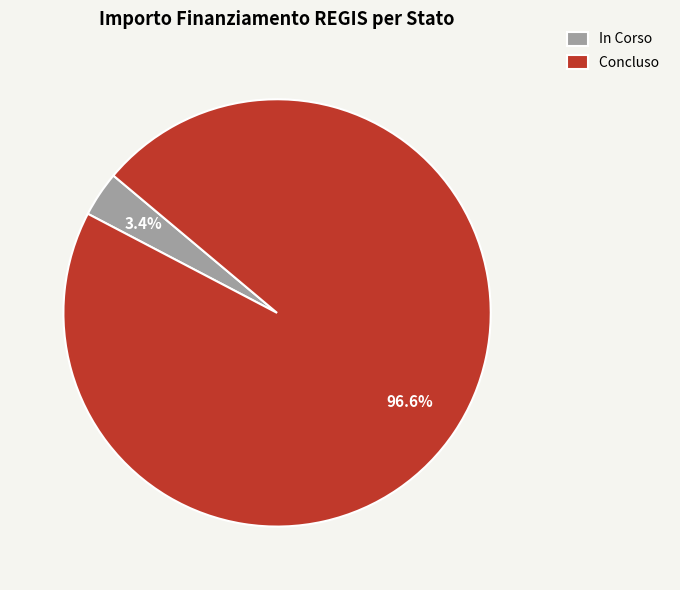

How many slices are in this pie chart?

2